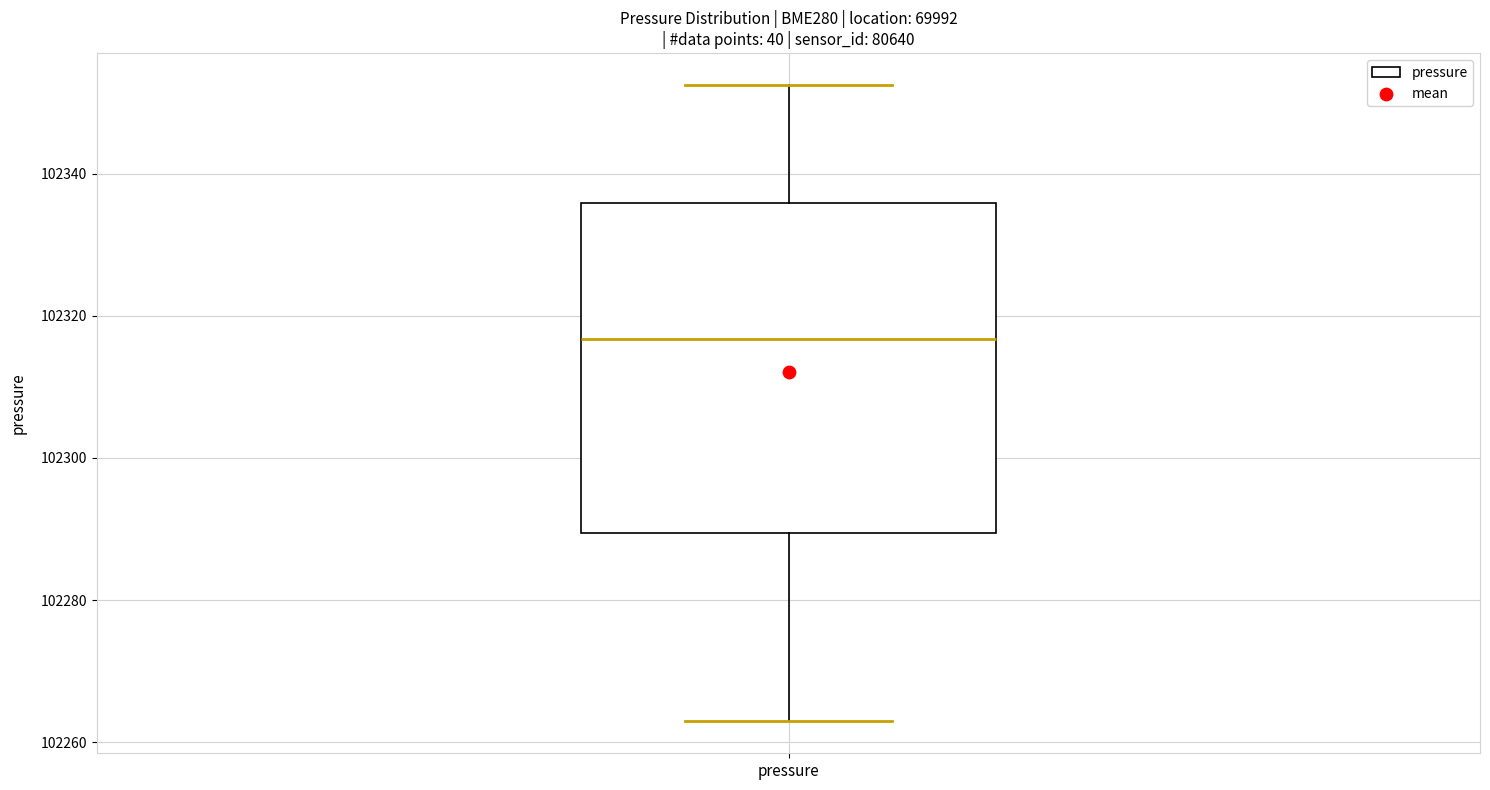

Transcribe this box plot: give where the median line is, the range the box spans, and where the two whiskers end, as read against the y-axis. The values are not printed on the chart, so give them approximately, as read against the axis.

median 102316, box 102290 to 102336, whiskers 102262 to 102352